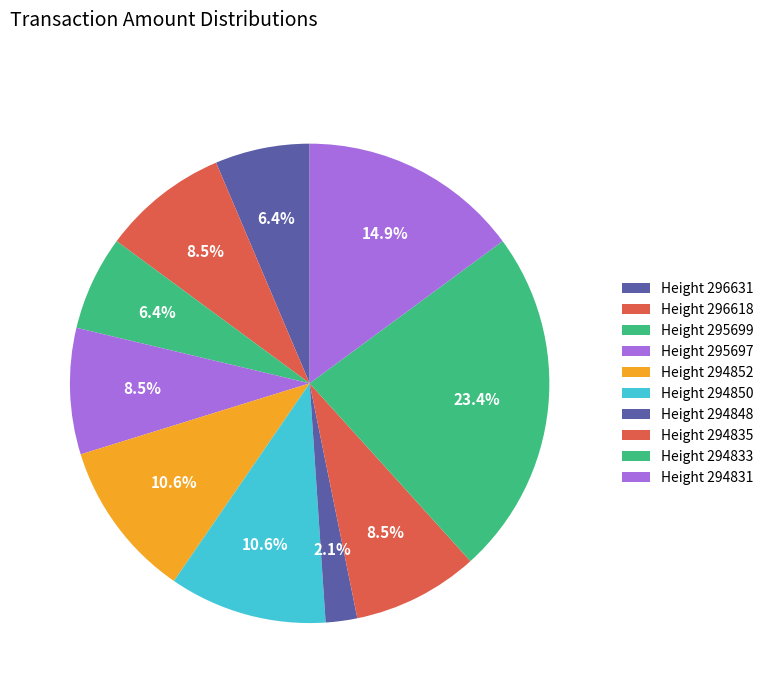

Is there a majority slice in this chart?

No